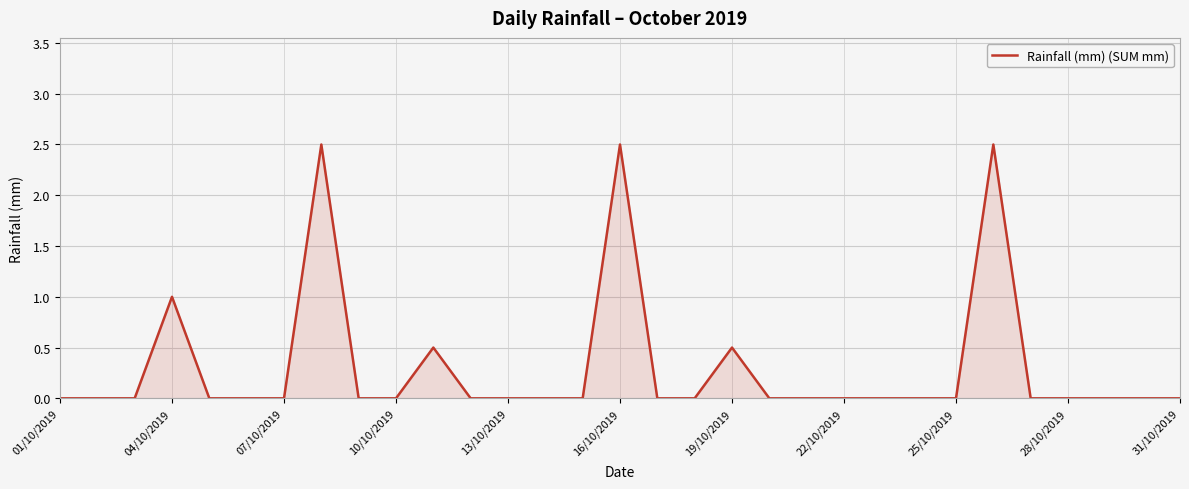

What is the greatest value displayed?

2.5